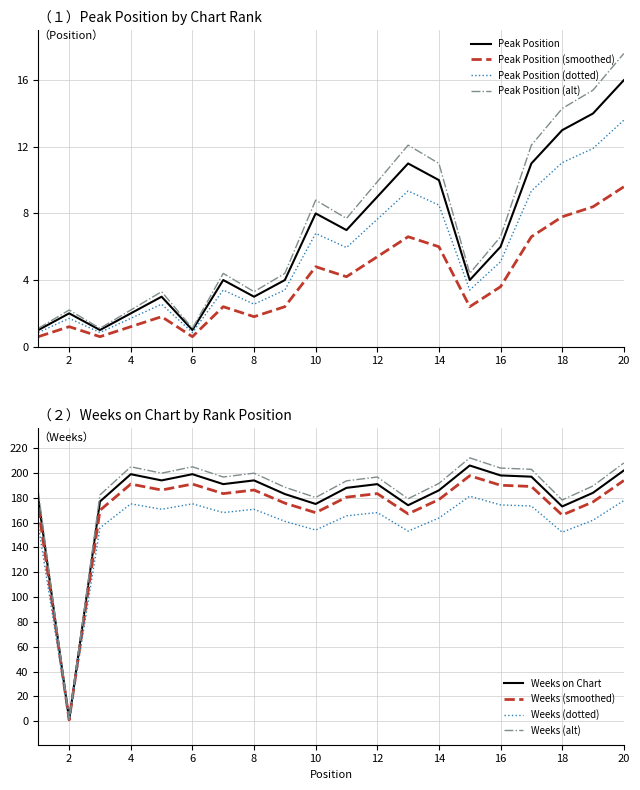

Where is the first local maximum for Weeks on Chart?

4